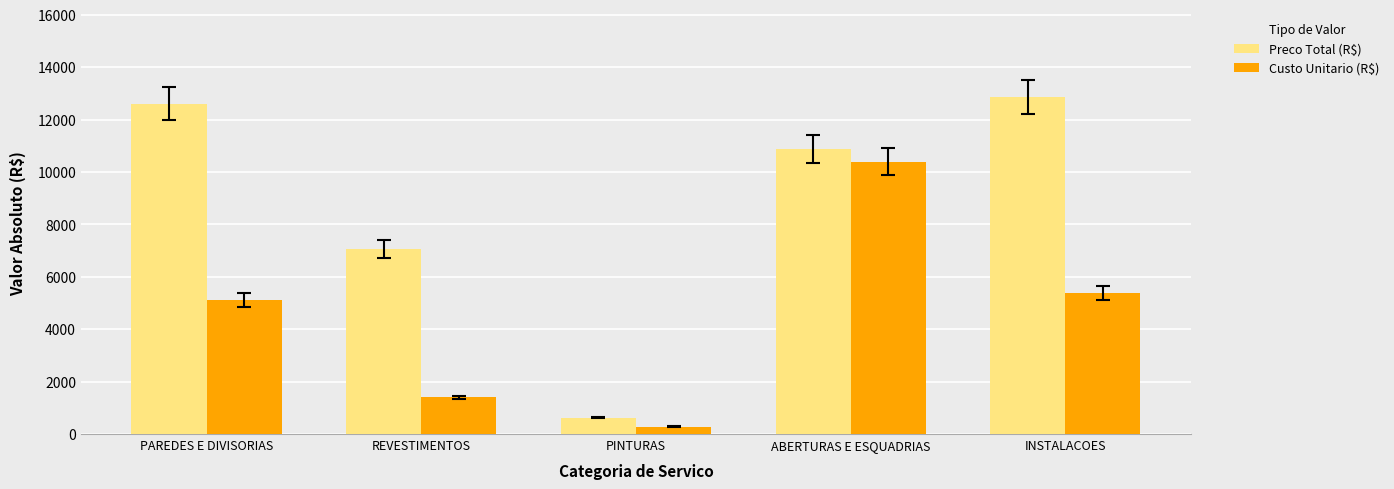

Reading left to right, extract all data points from this chart.

Preco Total (R$): 12606.5	7058.9	627.6	10873.7	12870.6
Custo Unitario (R$): 5119.6	1394.5	275.1	10396.3	5393.9